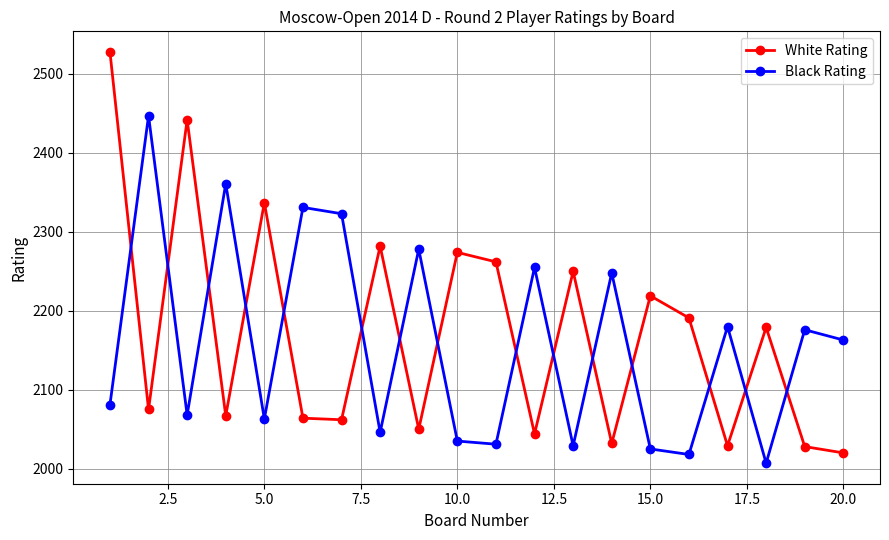

Which series has the widest spread of values?

White Rating